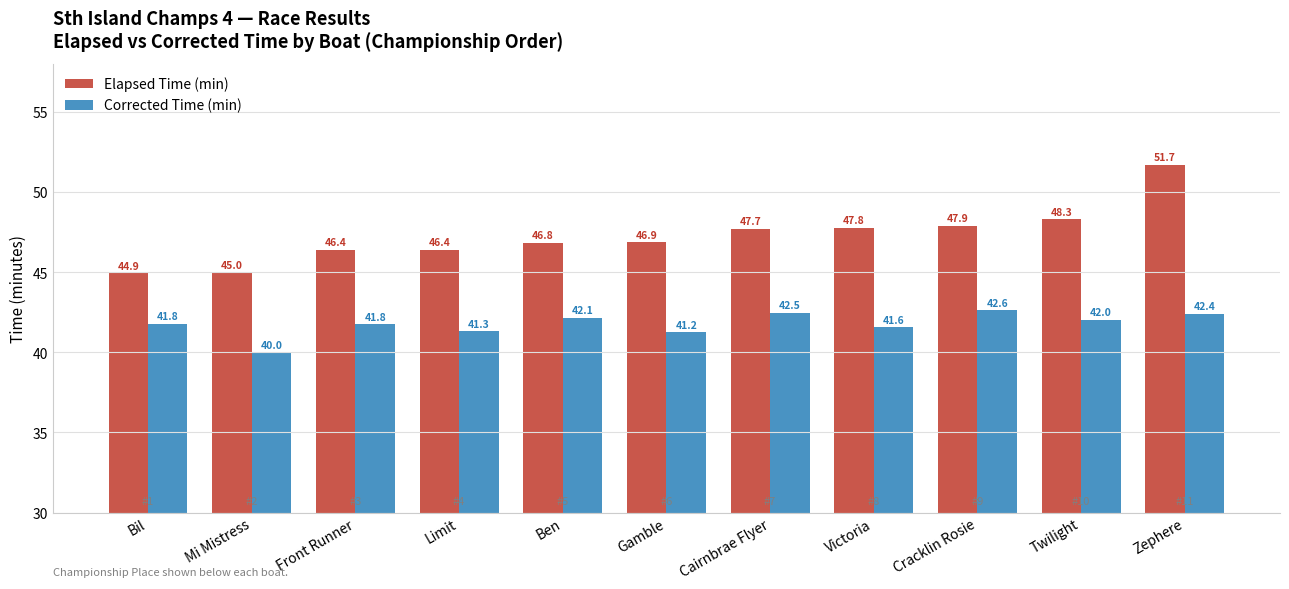

The value of Elapsed Time (min) at Twilight is 48.3. True or false?

True